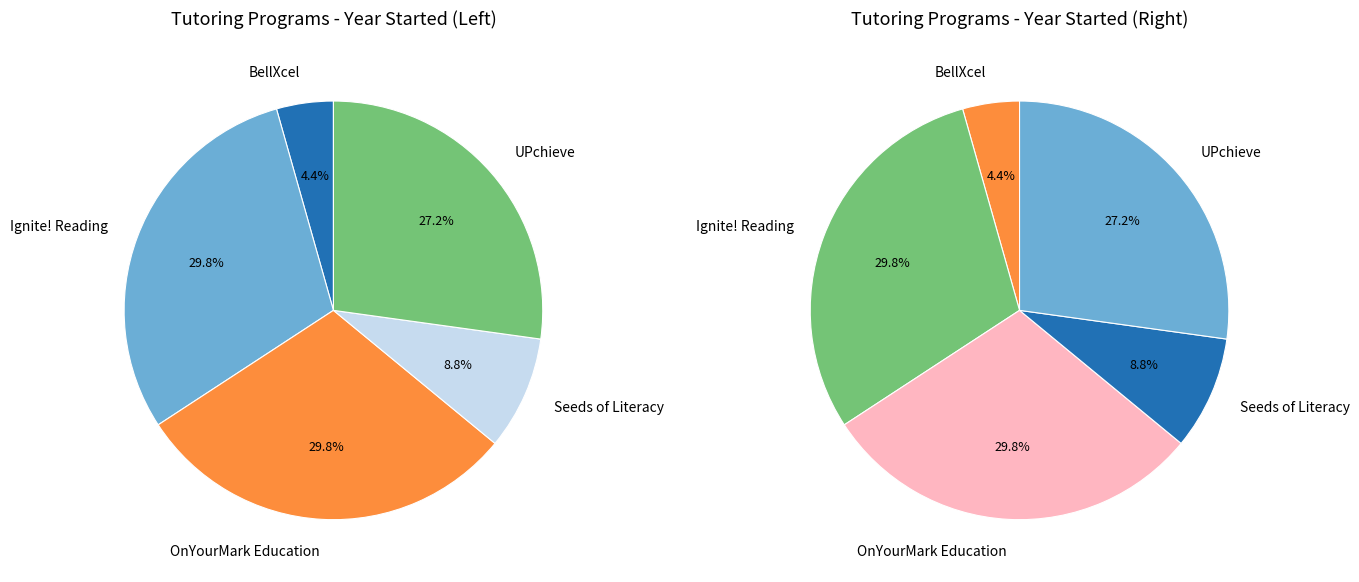

How many slices are in this pie chart?

5